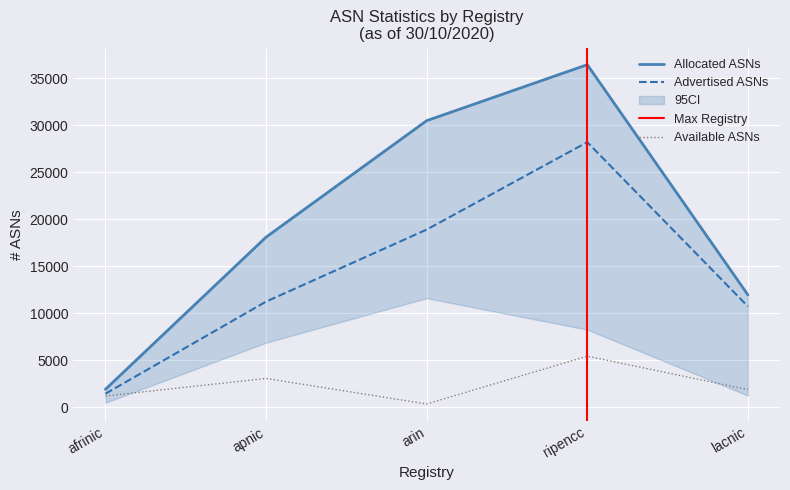

Read the Available ASNs value at apnic, to the nearest 100.

3100